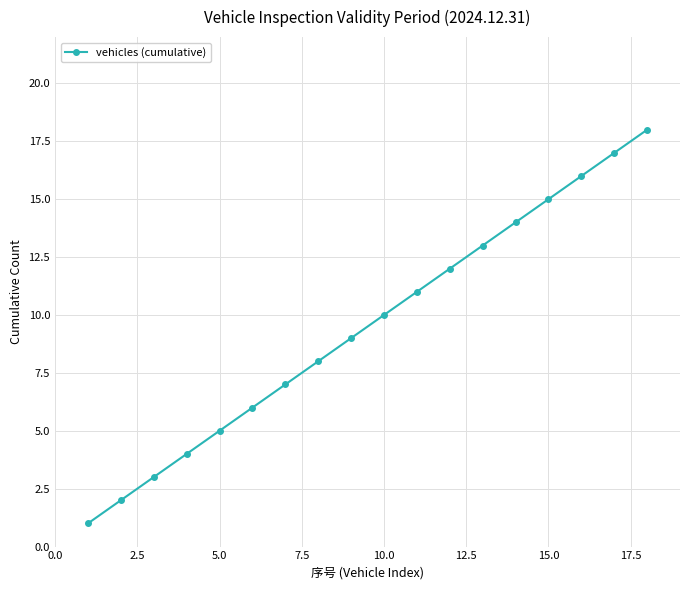

What is the difference between the second highest and minimum values?

16